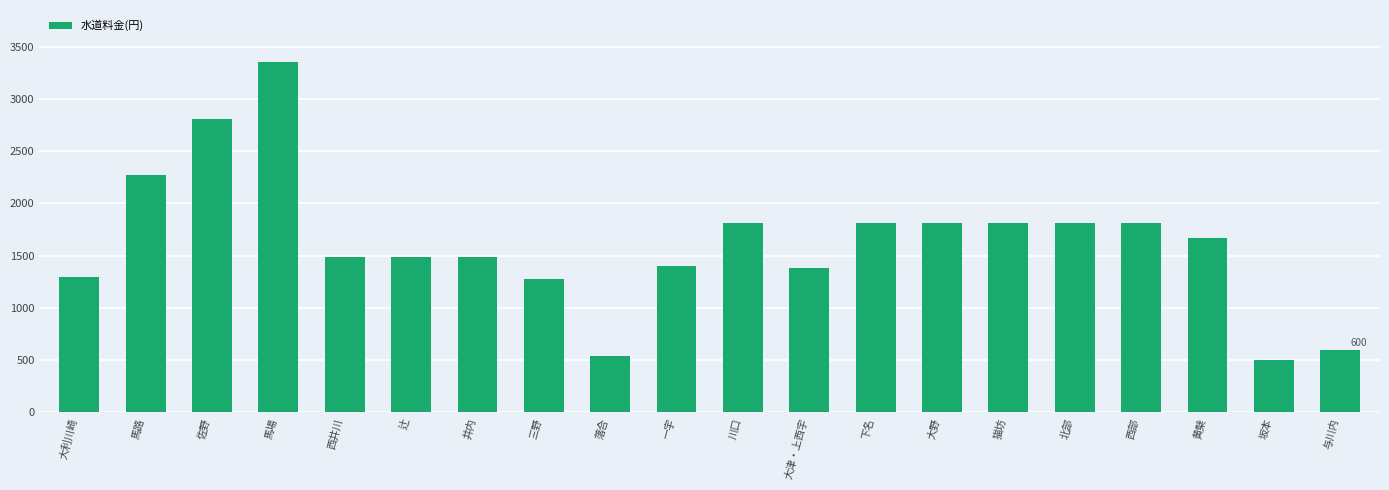

How many values are below 1666?

10